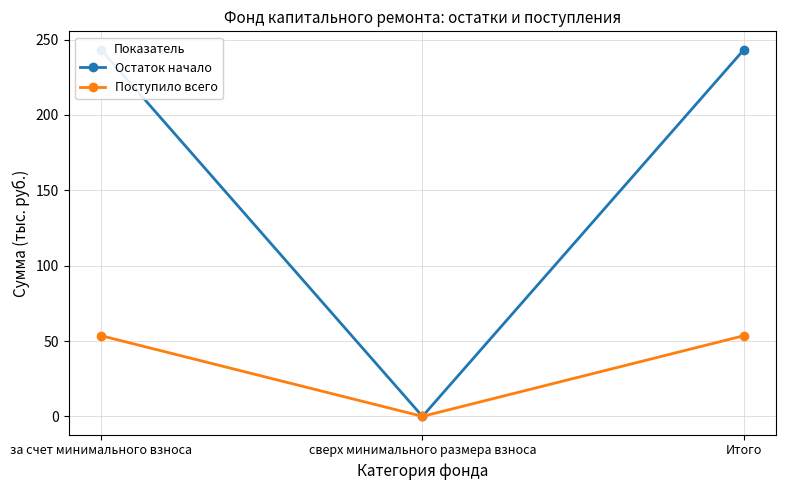

What is the maximum value shown in the chart?

243.3